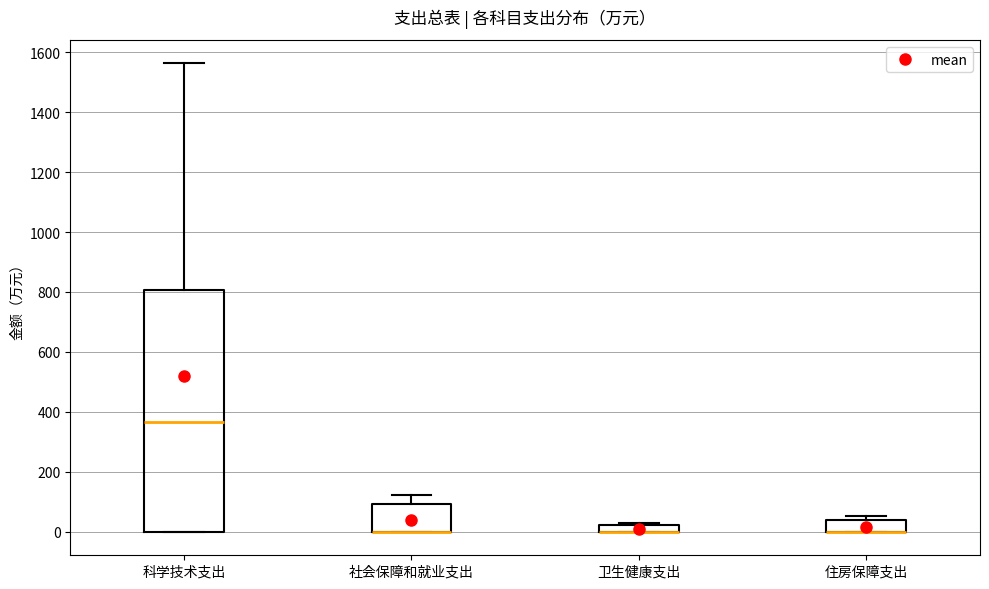

Where is the lower edge of the box for 卫生健康支出 on the y-axis? The values are not printed on the chart, so give them approximately, as read against the axis.

0